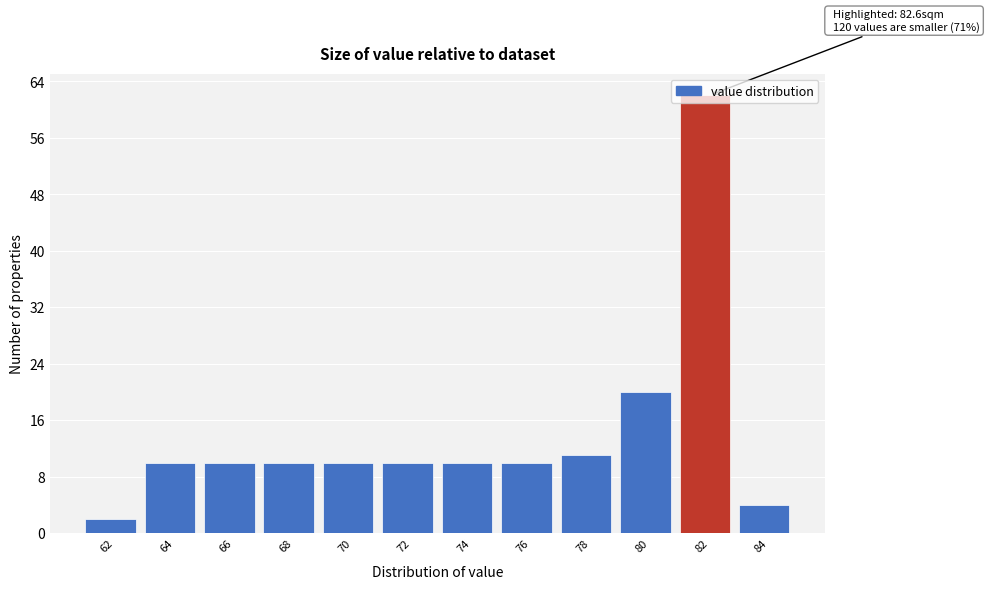

Which label corresponds to the largest value in the chart?

82